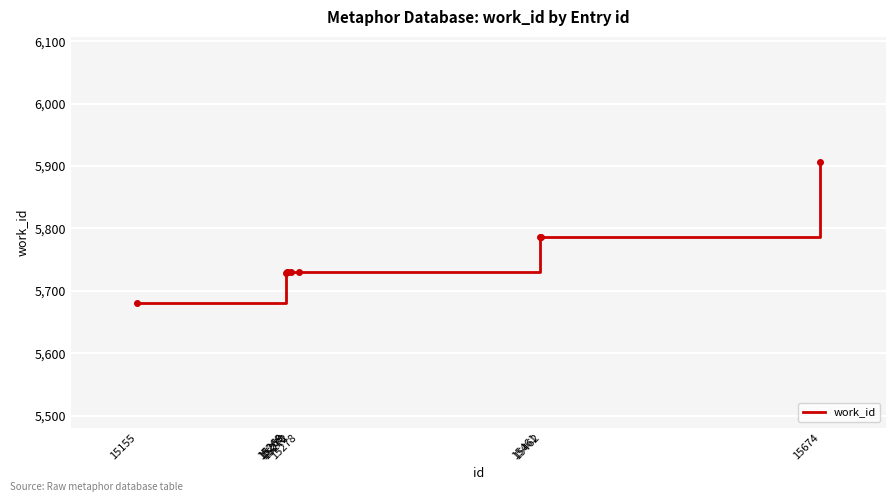

Which label corresponds to the smallest value in the chart?

15155